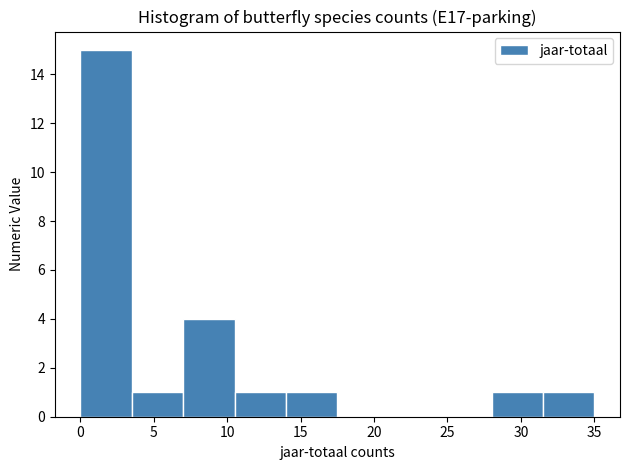

Which range on the x-axis has the tallest bar?

0.0 to 3.5